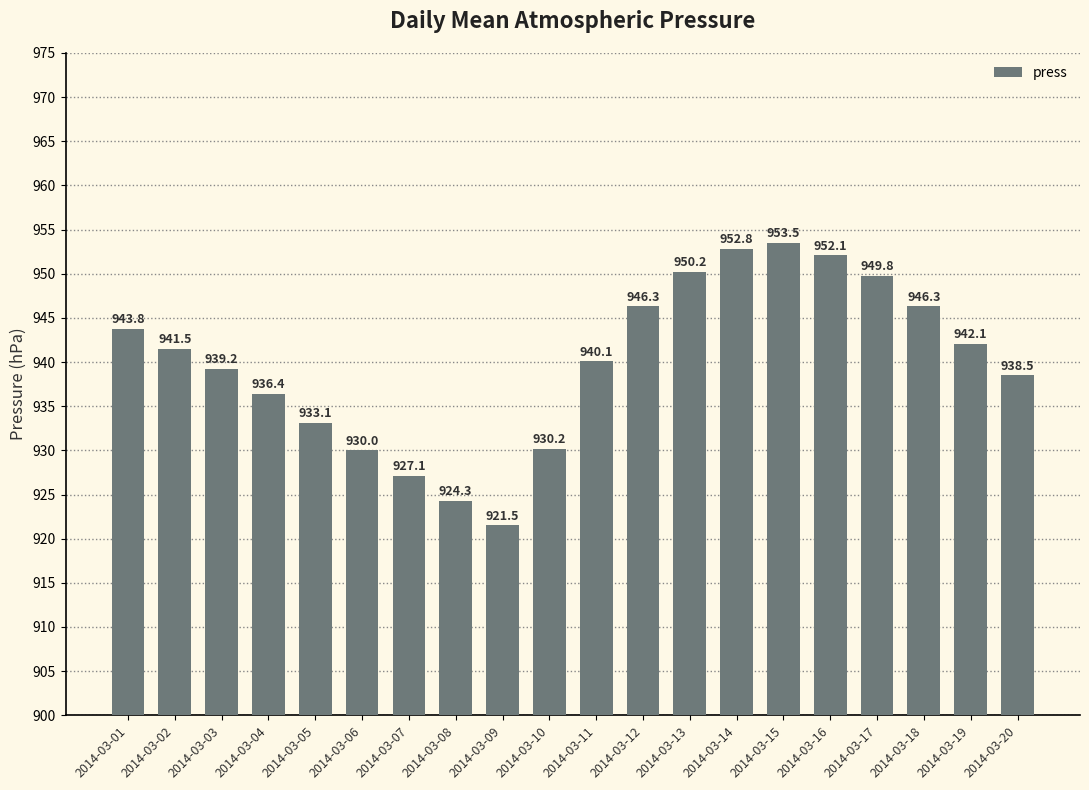

What is the difference between the maximum and second lowest values?

29.2